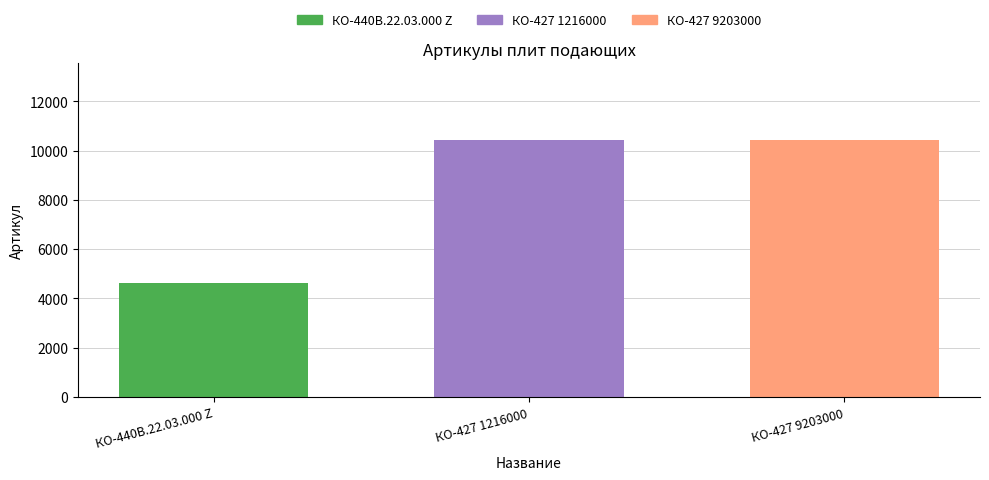

Where does the data first go above 10425?

КО-427 9203000